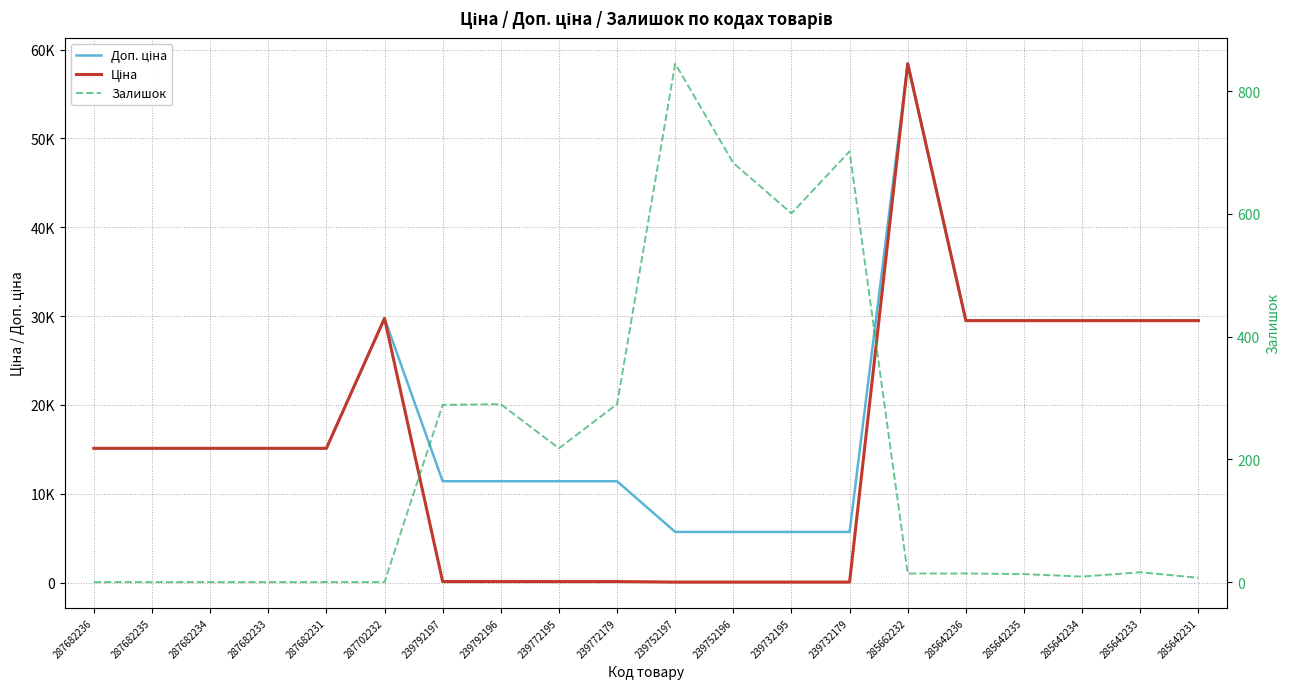

How many interior local peaks does the Ціна series have?

2